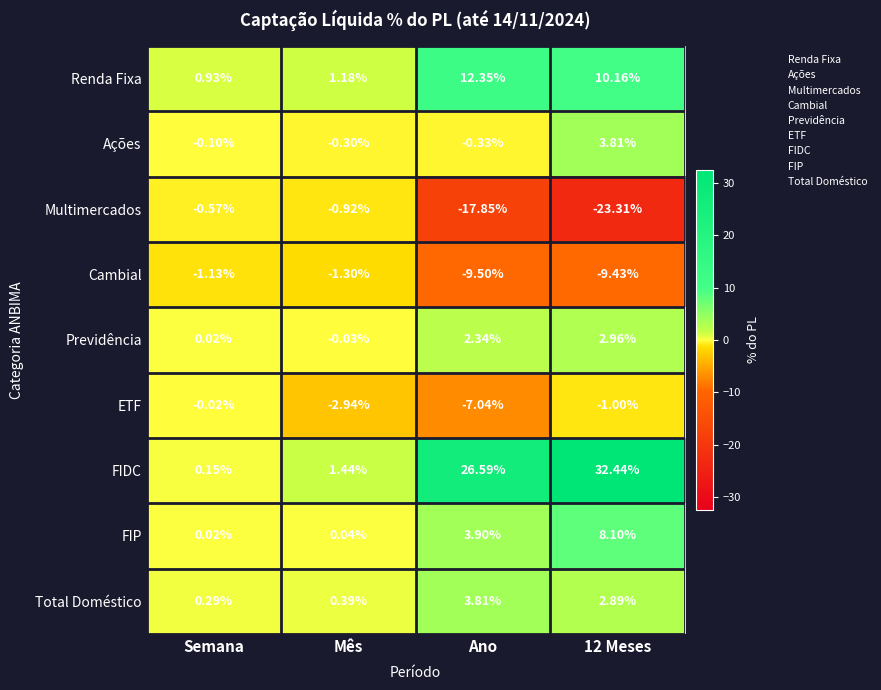

Where does the FIDC series first go above 26?

Ano